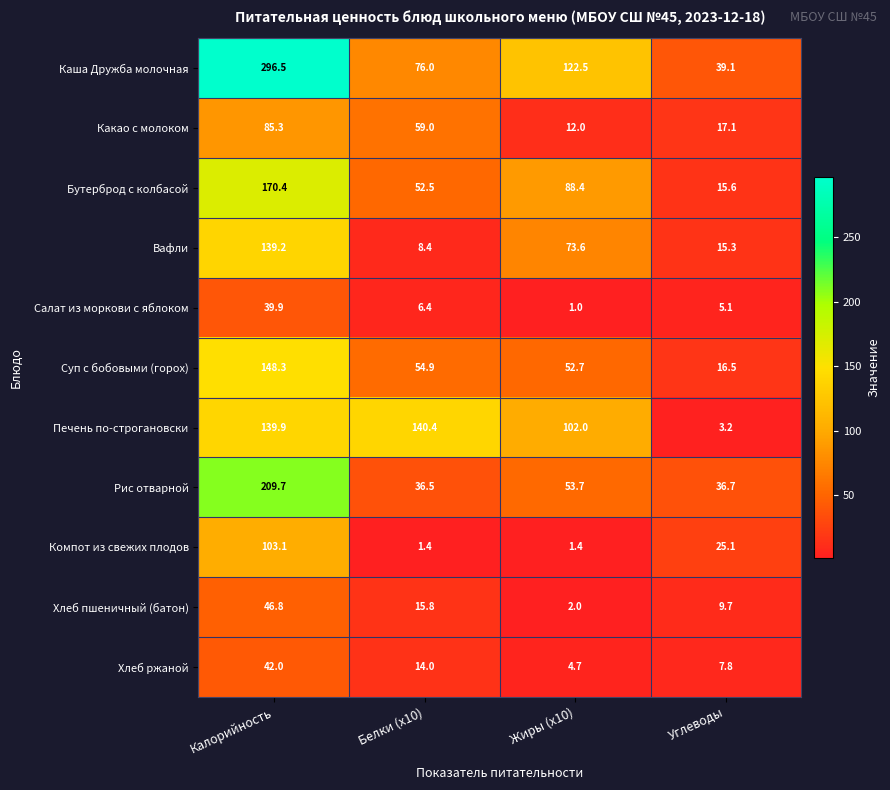

Is it true that Печень по-строгановски equals 251.2 at Калорийность?

False